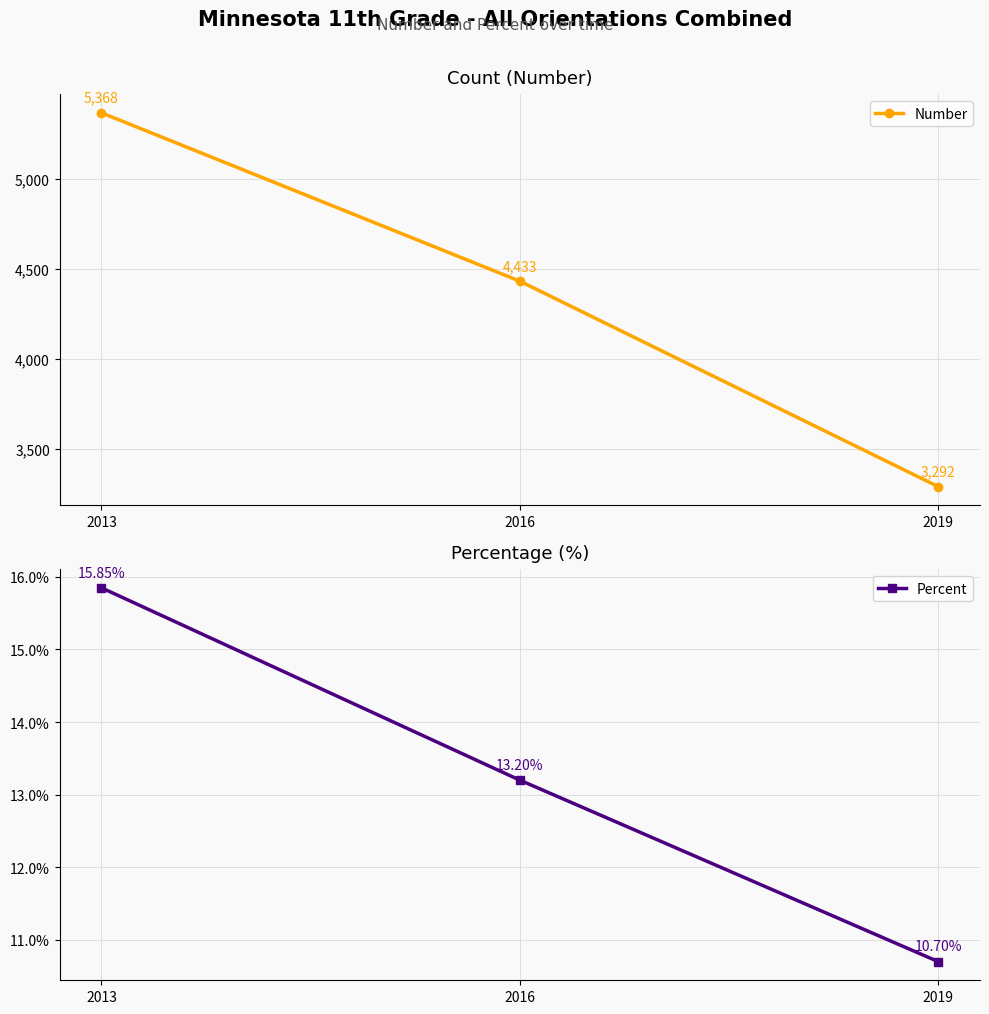

What is the value of the Percent point at the 3rd from the left?

10.7